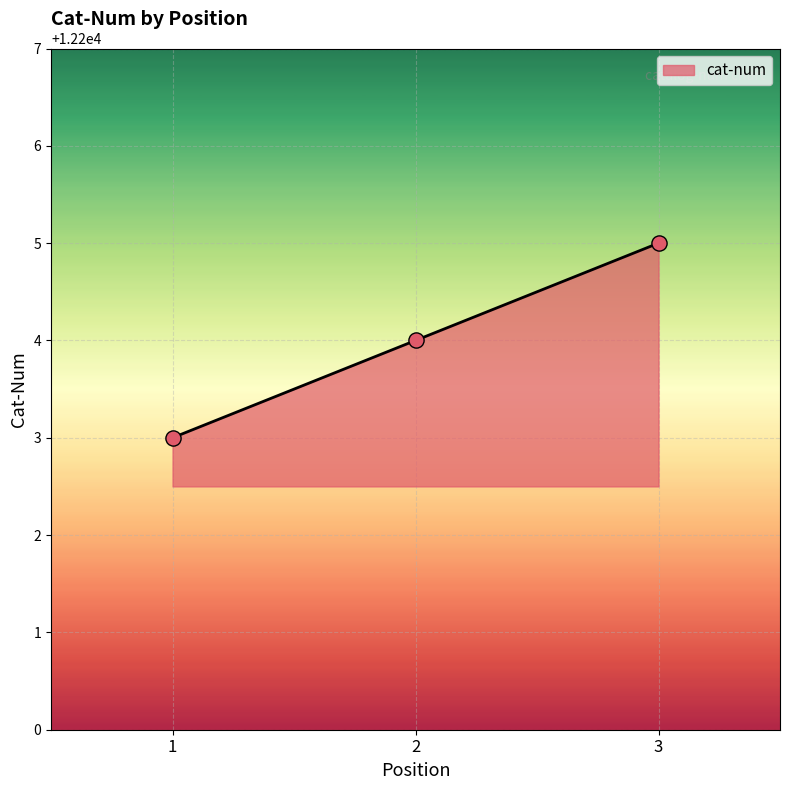

What is the change in value from 1 to 3?

+2